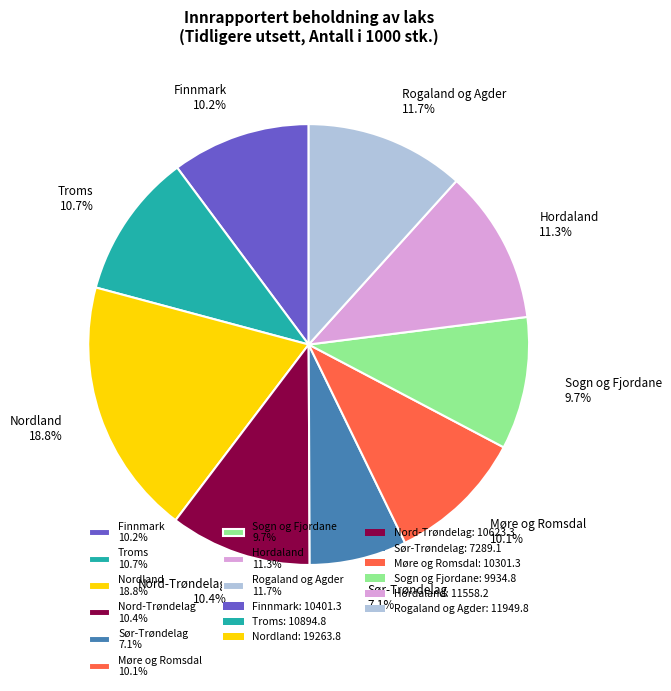

Which category has the biggest portion of the pie?

Nordland